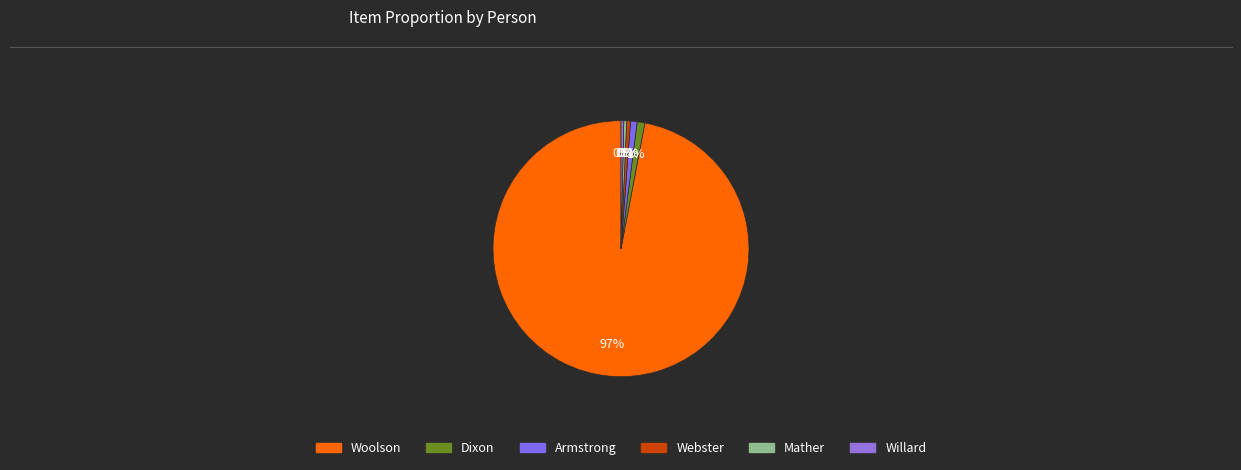

Rank the categories by value from lowest to highest.

WILLARD, Miss Frances Elizabeth, MATHER, Mrs. Sarah Ann, WEBSTER, Miss Helen L., ARMSTRONG, Miss Sarah B., DIXON, Mrs. Mary J. Scarlett, WOOLSON, Abba Goold